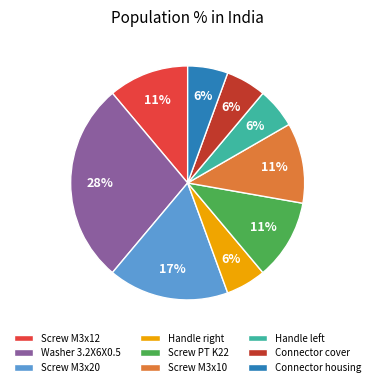

Does Washer 3.2X6X0.5 account for over 50% of the chart?

No